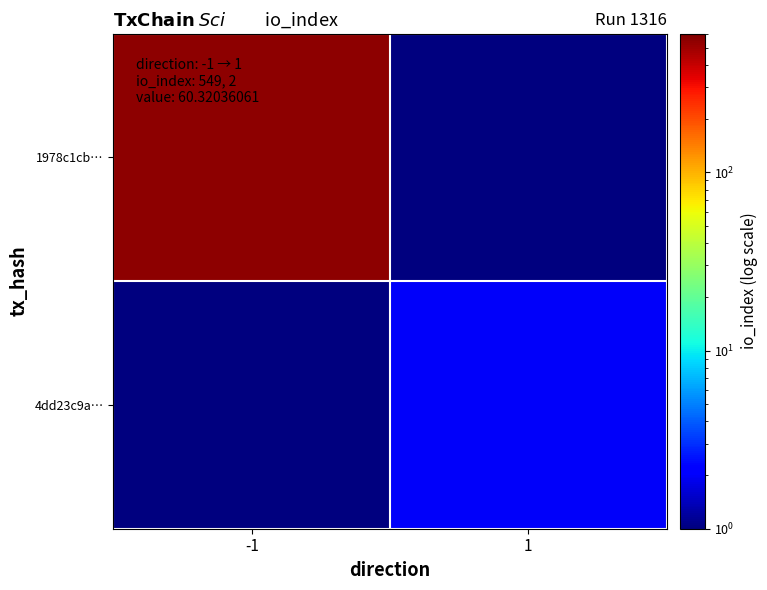

How many data points does each series have?

2